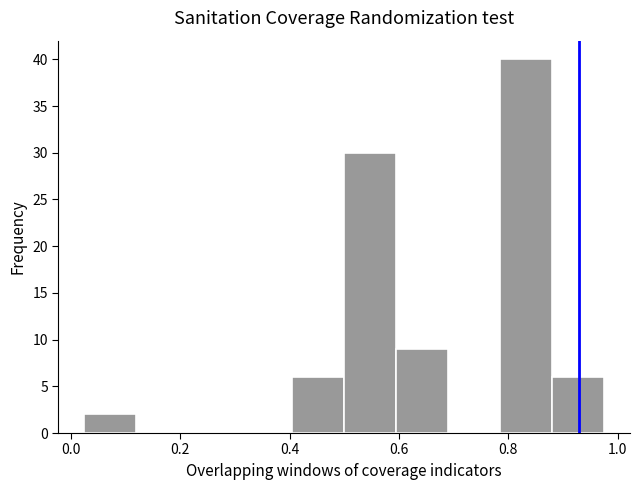

How tall is the bar that spans 0.60 to 0.70 on the x-axis? Neither the bar edges nor the heights are printed on the chart, so give them approximately, as read against the axes.

9